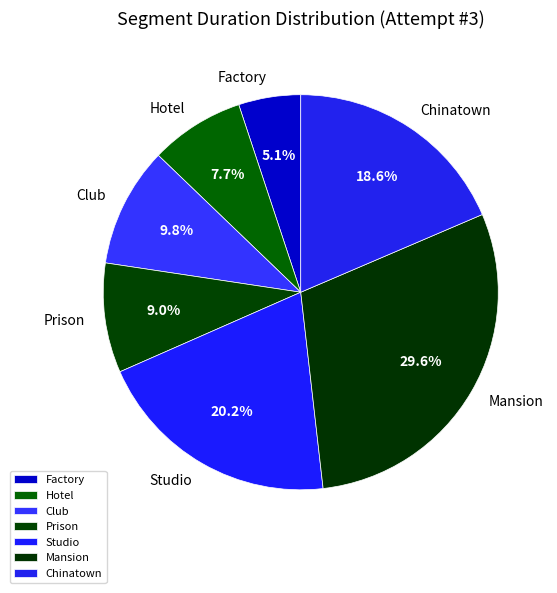

Is it true that Factory is 1% of the pie?

False